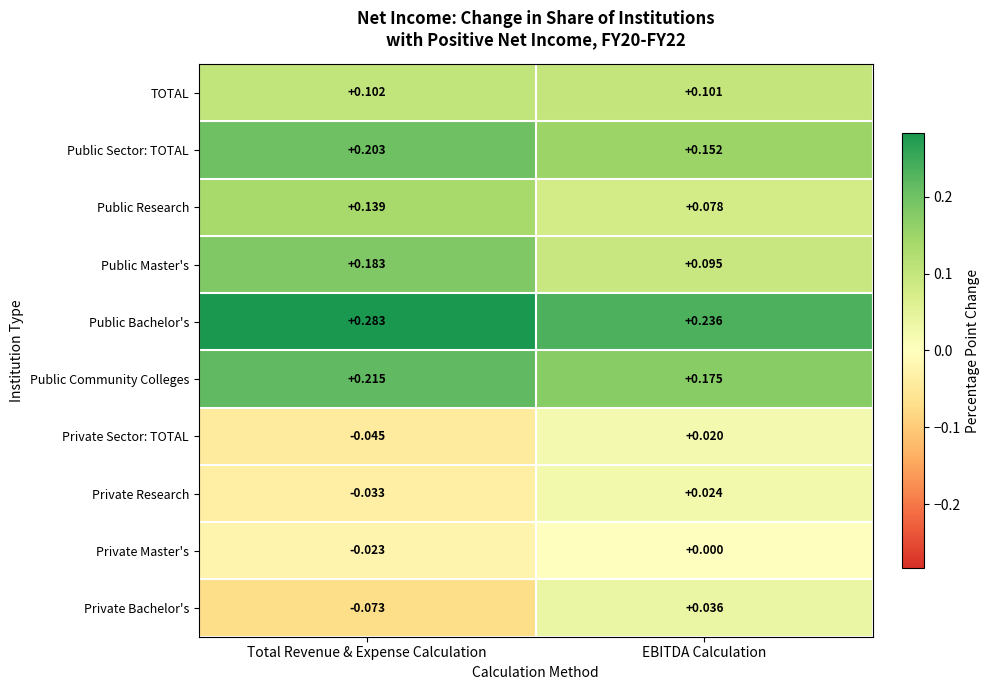

Where is Public Community Colleges nearest to the value 0?

EBITDA Calculation